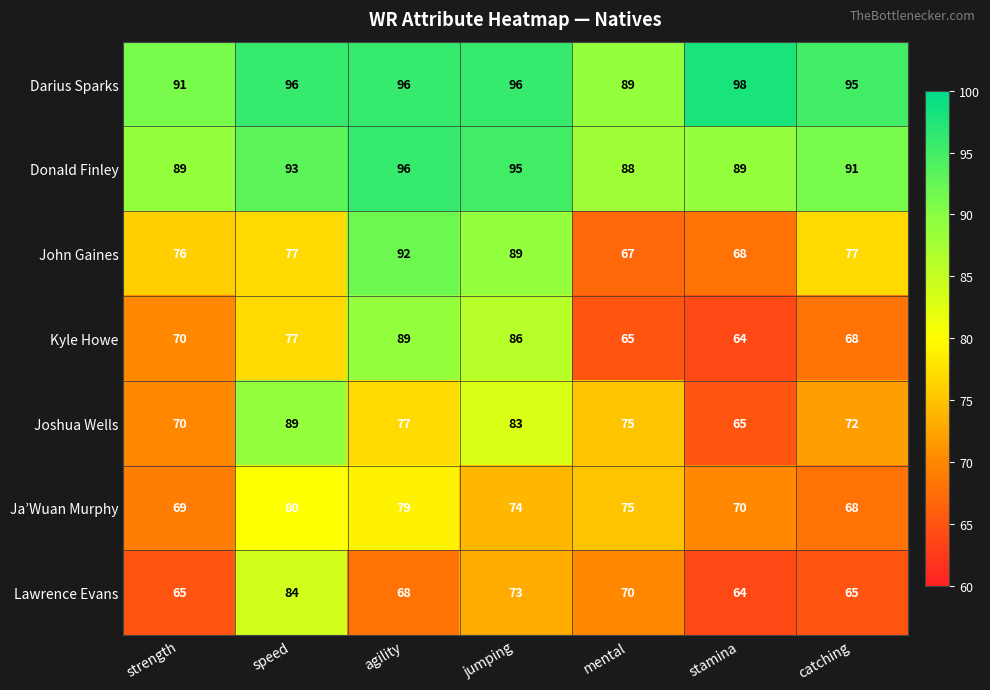

What is the difference between the maximum and minimum values in the Donald Finley series?

8